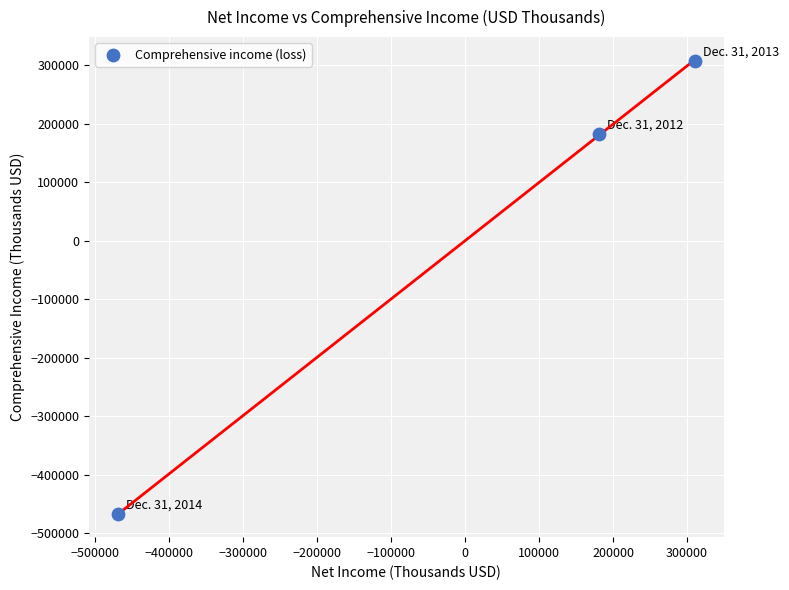

What is the range of X values (max minus min)?

779973